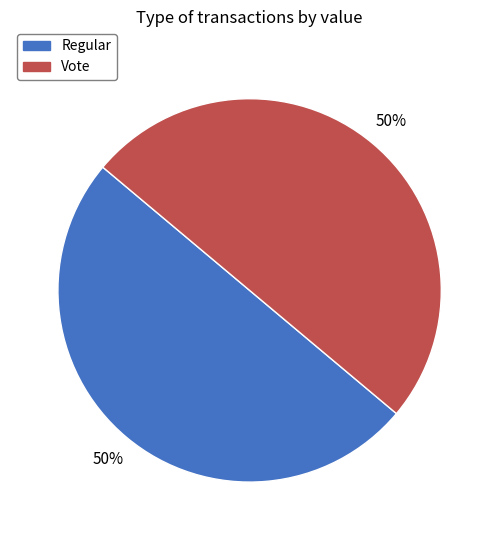

To the nearest percent, what is the average slice percentage?

50%